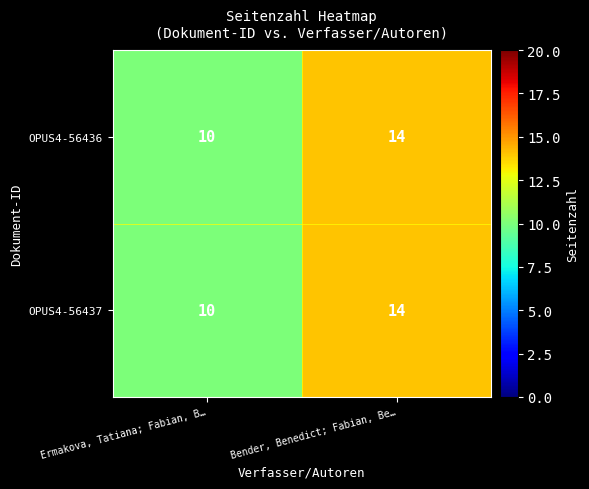

At which label is OPUS4-56437 closest to 12?

Ermakova, Tatiana; Fabian, B…